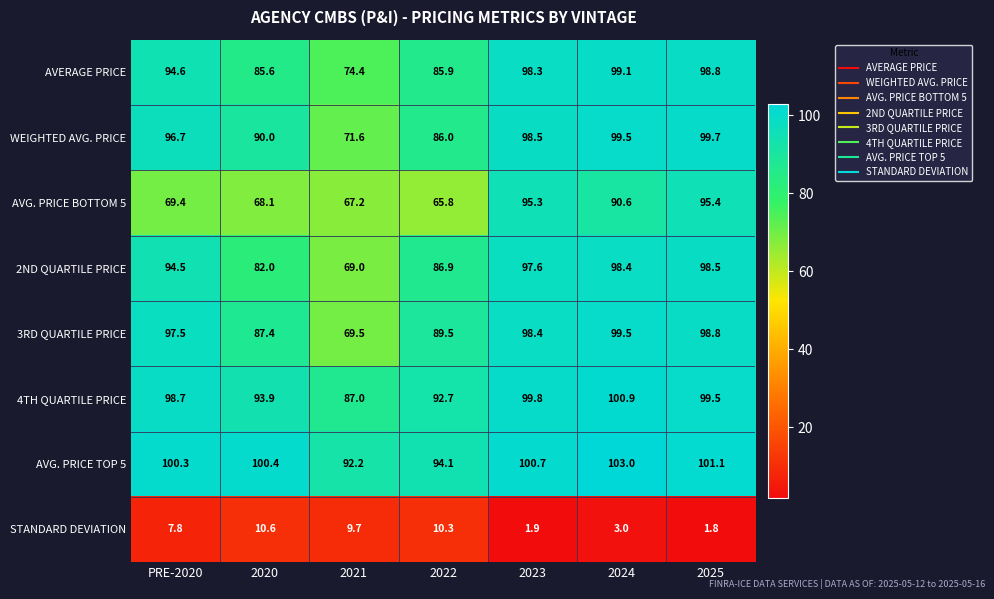

Where is WEIGHTED AVG. PRICE nearest to the value 85?

2022